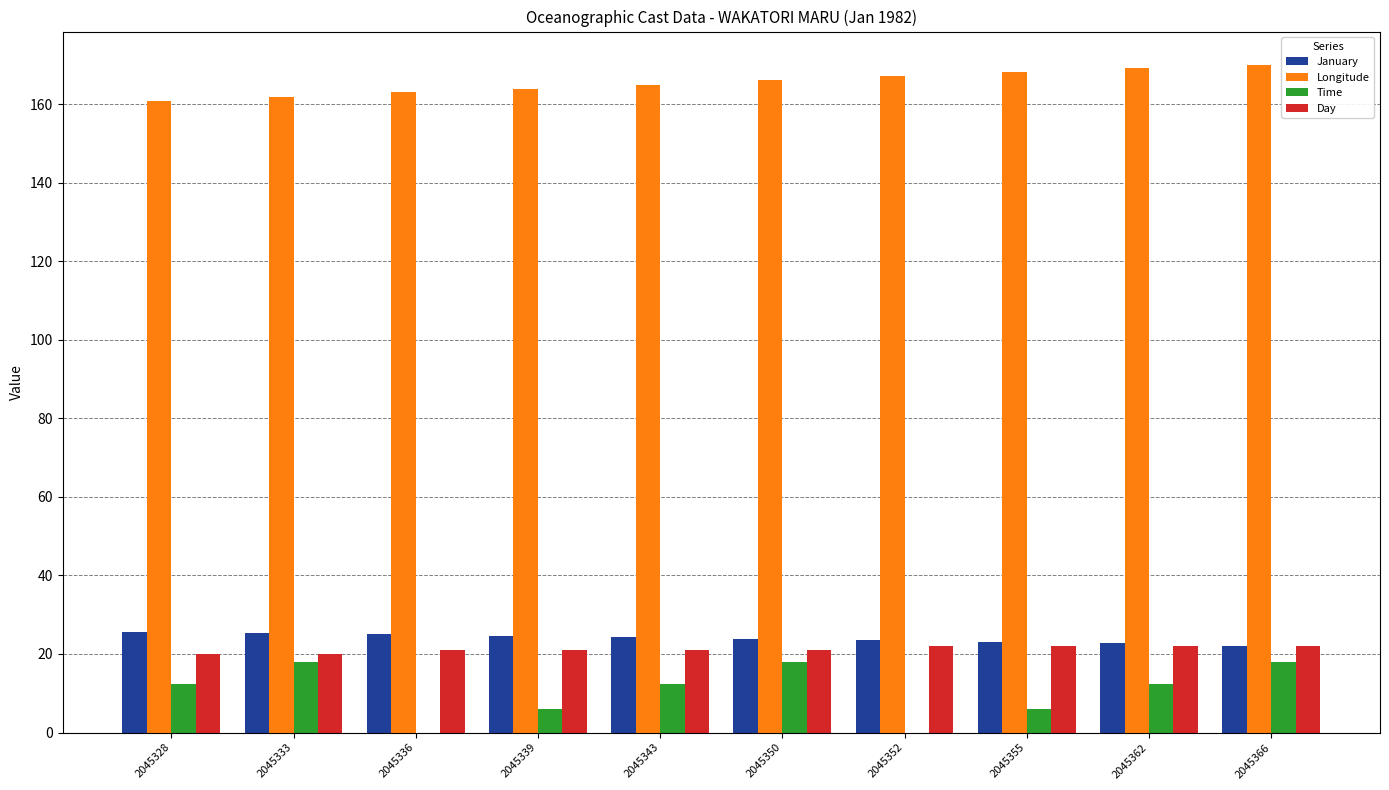

Which series has the largest range (max minus min)?

Time